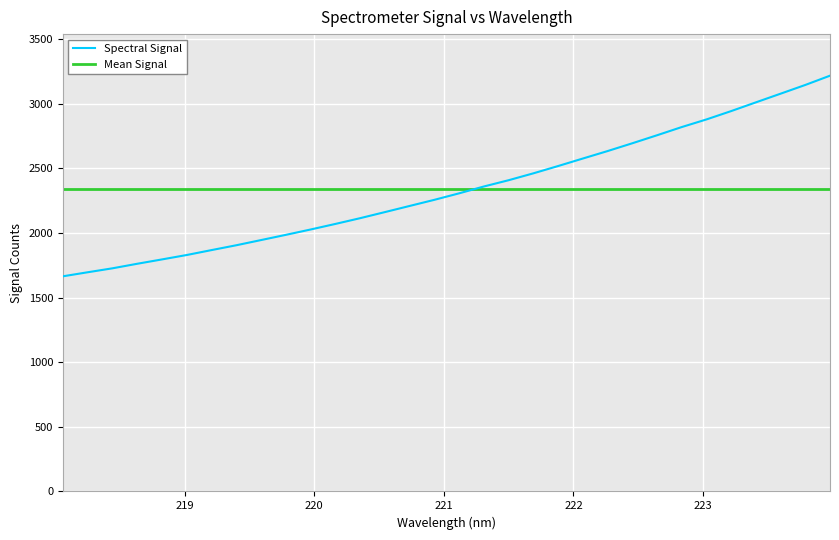

Reading left to right, what are all the values shown in this chart?

218.0596=1665.1	218.2508=1696.3	218.442=1726.9	218.6332=1762.1	218.8244=1795.8	219.0156=1830.0	219.2067=1868.0	219.3979=1905.4	219.589=1945.6	219.7801=1985.8	219.9712=2027.3	220.1623=2070.3	220.3533=2114.8	220.5444=2161.9	220.7354=2209.4	220.9264=2256.9	221.1174=2307.2	221.3083=2360.1	221.4993=2408.6	221.6902=2461.8	221.8812=2518.3	222.0721=2576.4	222.263=2634.2	222.4538=2694.5	222.6447=2756.5	222.8355=2820.0	223.0264=2879.1	223.2172=2943.7	223.408=3011.2	223.5987=3078.3	223.7895=3146.0	223.9802=3217.7